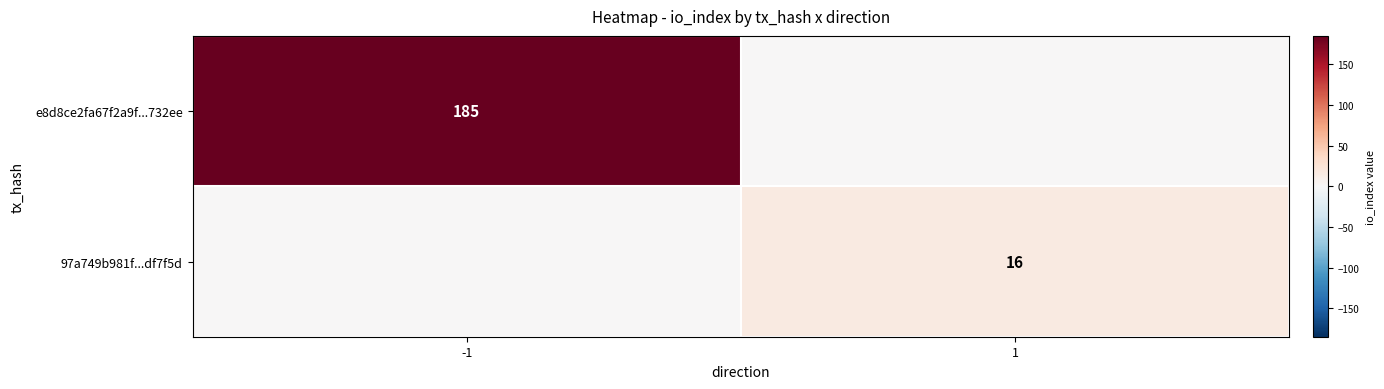

At how many categories does at least one series exceed 146?

1